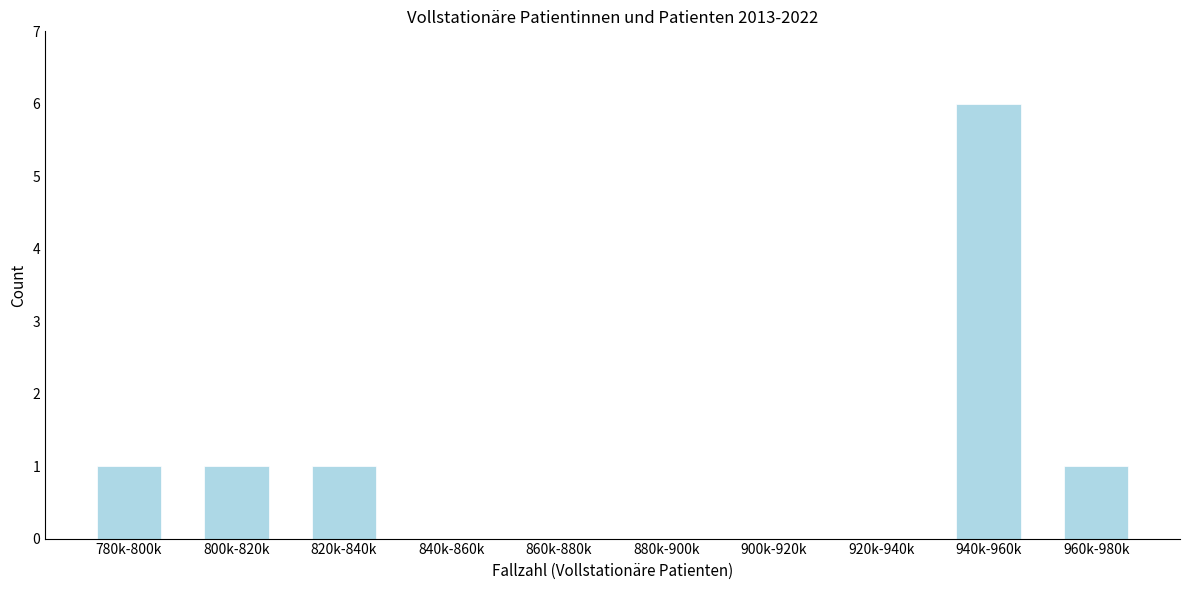

Reading left to right, list all the values displayed in this chart.

780k-800k=1	800k-820k=1	820k-840k=1	840k-860k=0	860k-880k=0	880k-900k=0	900k-920k=0	920k-940k=0	940k-960k=6	960k-980k=1